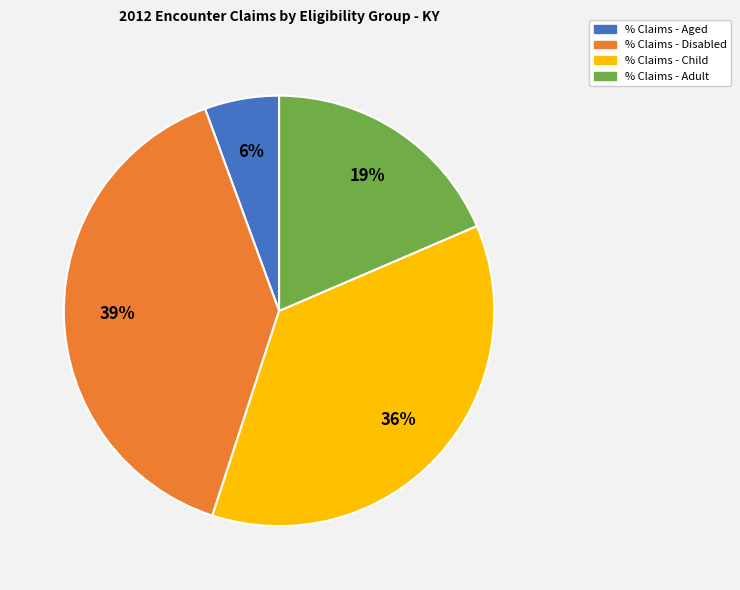

To the nearest percent, what is the average slice percentage?

25%